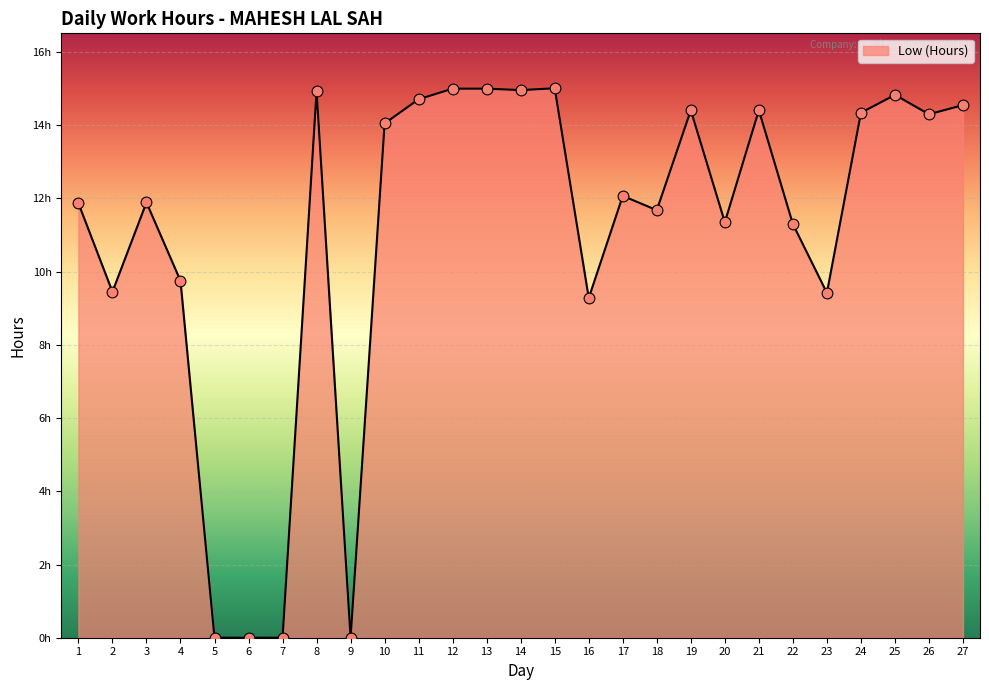

What is the change in value from 16 to 22?

+2.0